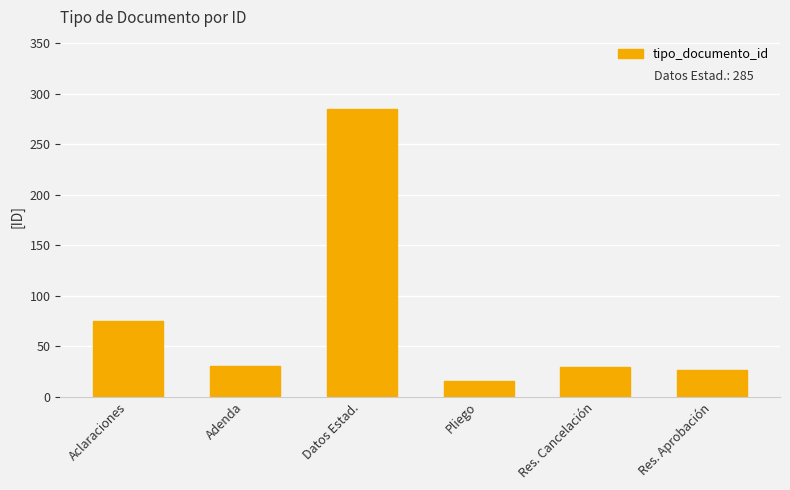

Count the number of categories in the chart.

6